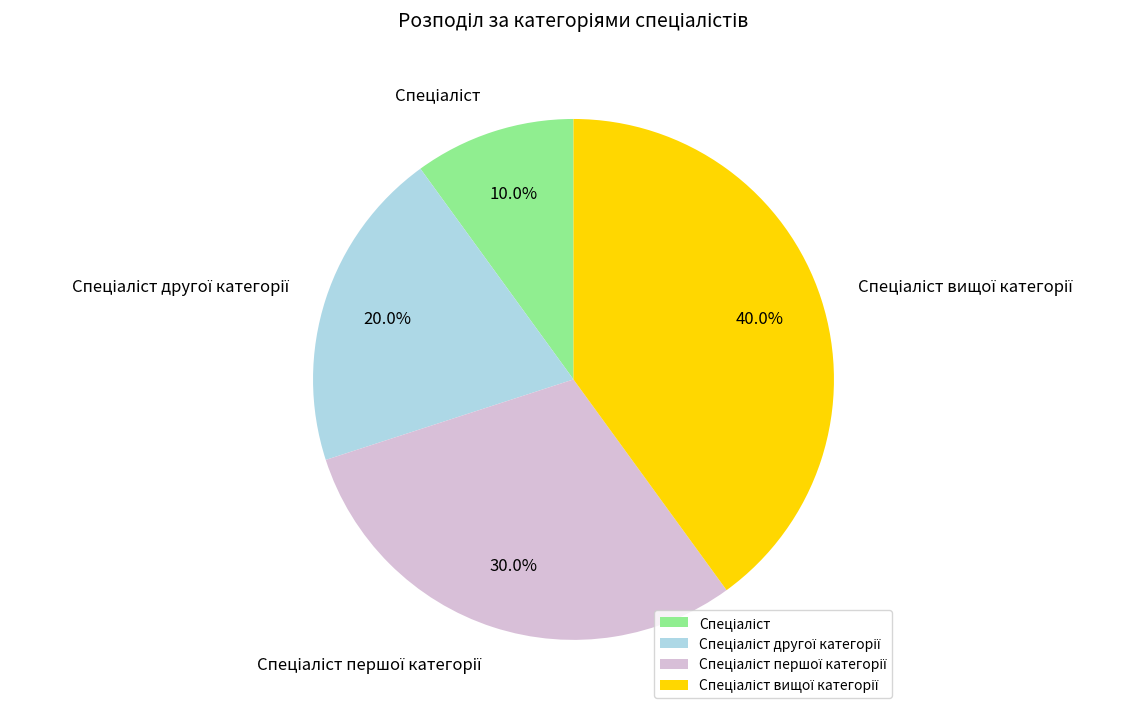

Is there any slice that represents more than half of the pie?

No